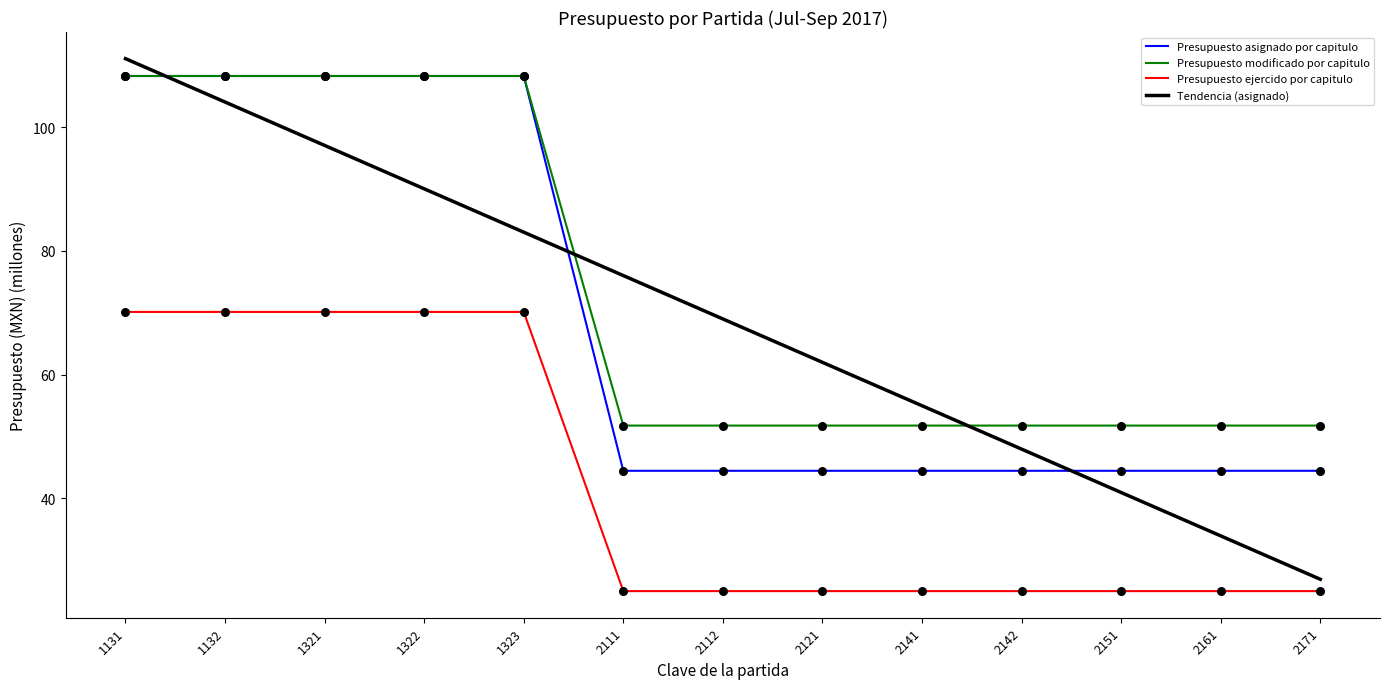

At how many categories does at least one series exceed 103?

5